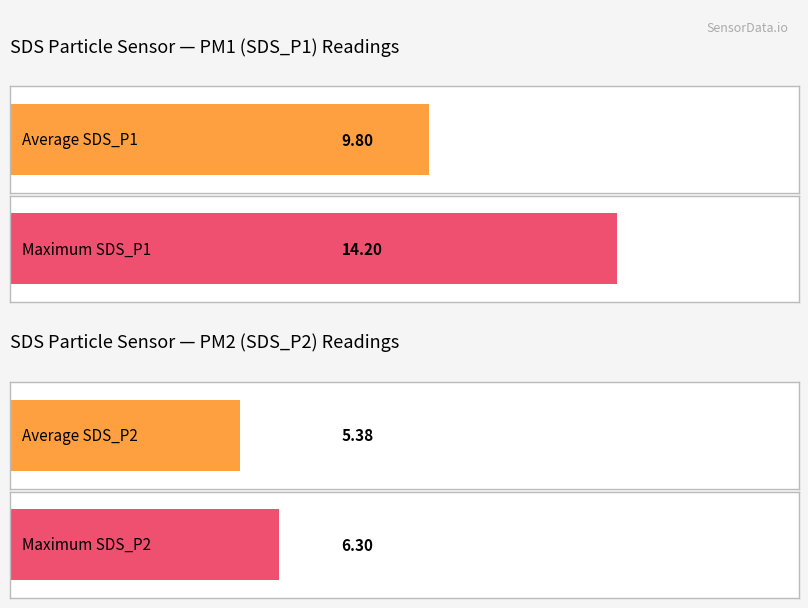

What are all the series names shown in the legend?

SDS_P1, SDS_P2